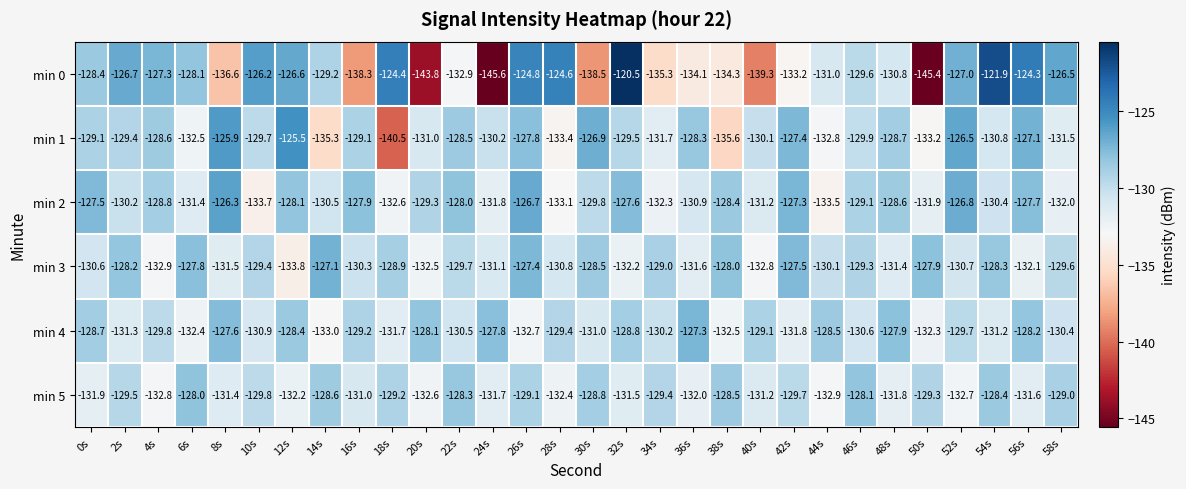

Where is min 2 nearest to the value -130?

2s